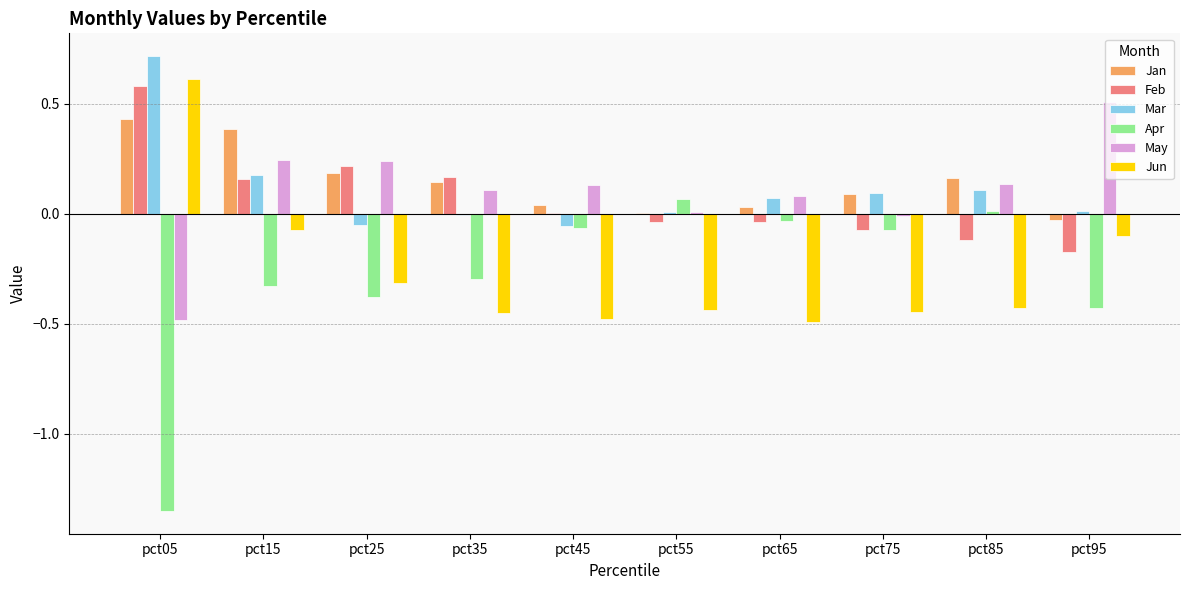

The value of Jan at pct95 is -0.0. True or false?

True